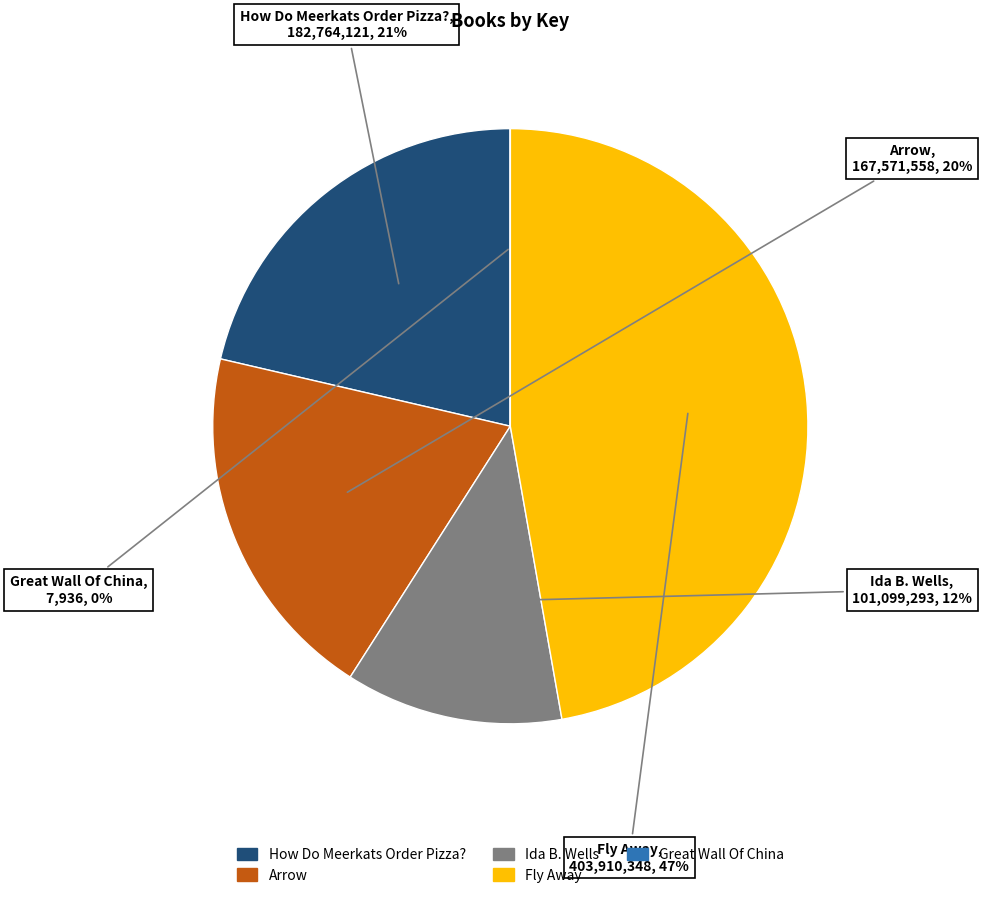

To the nearest percent, what is the average slice percentage?

20%